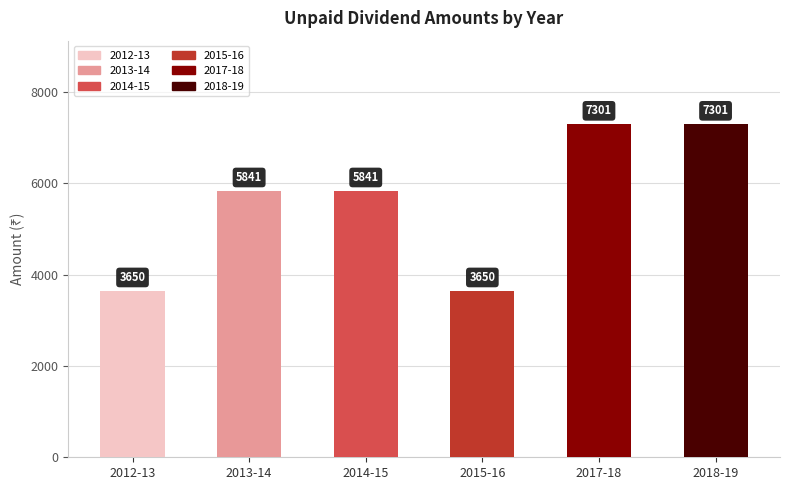

Are the bars horizontal?

No